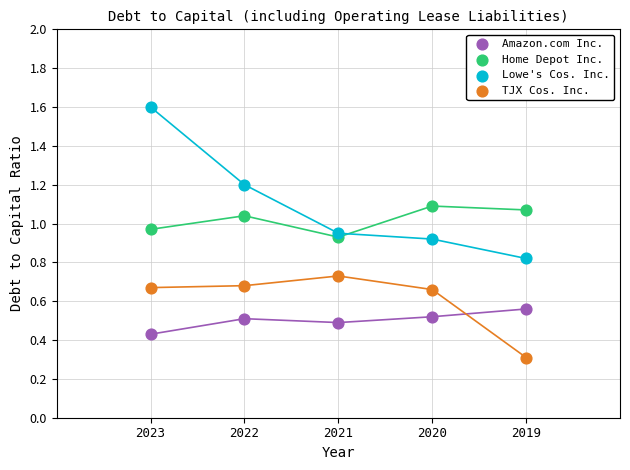

Which series reaches the minimum Y coordinate?

TJX Cos. Inc.